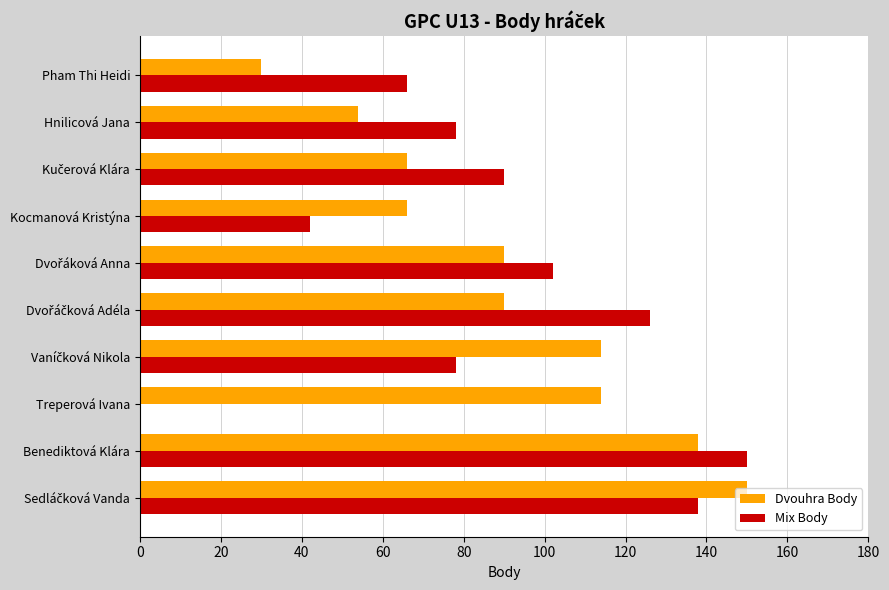

The Mix Body series shows 50 at Hnilicová Jana. True or false?

False